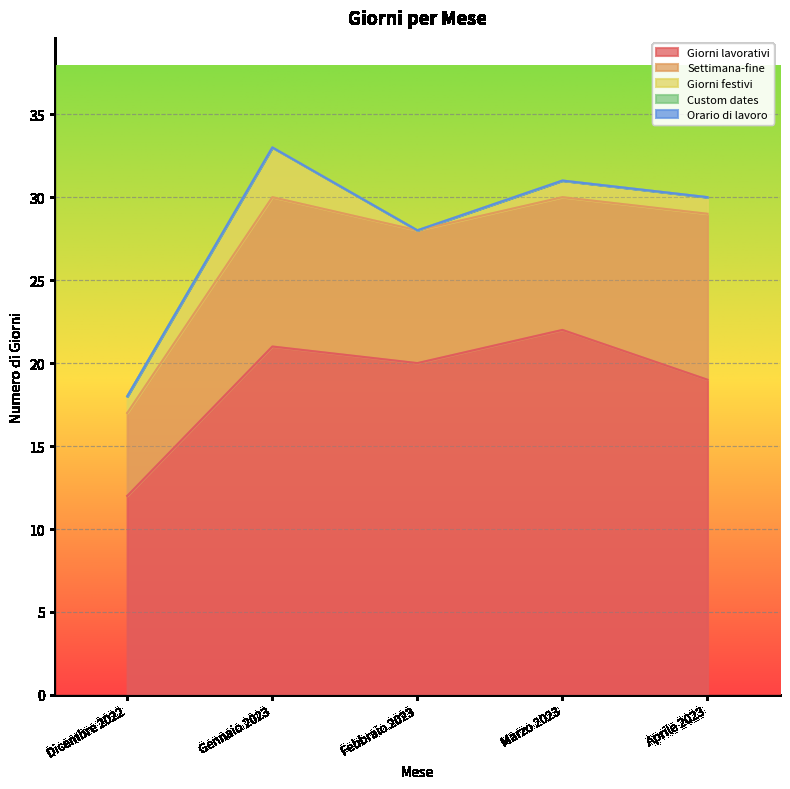

What is the total value across all series at Dicembre 2022?

18